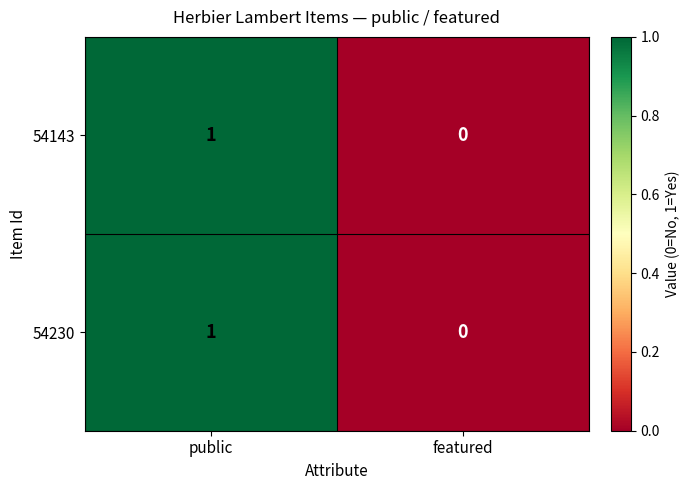

The 54143 series shows 2 at public. True or false?

False